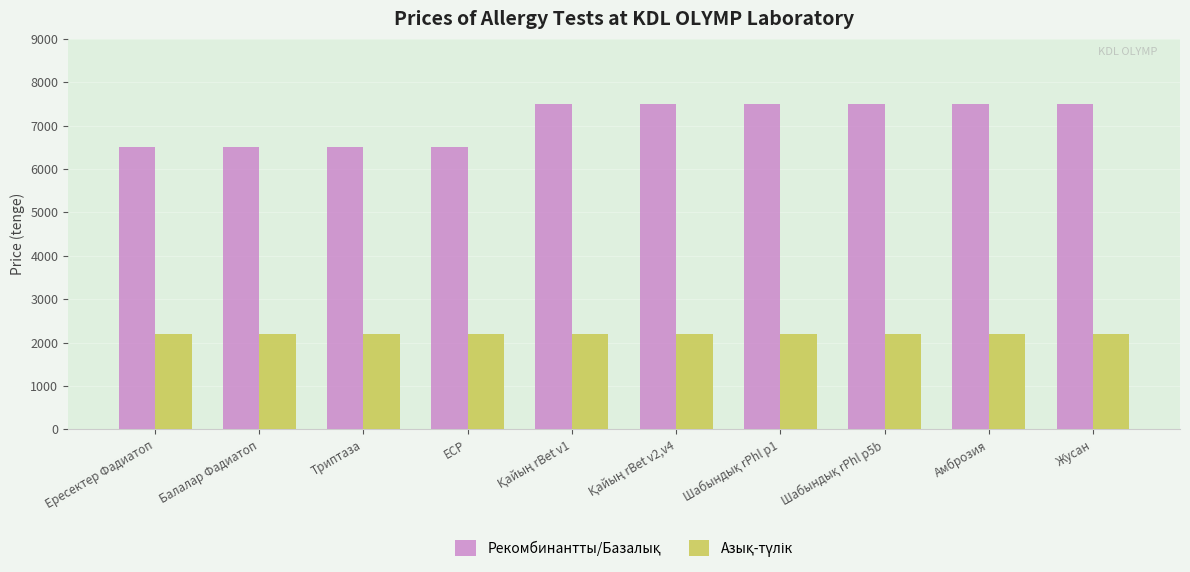

What is the spread (max minus min) of values at Амброзия?

5300